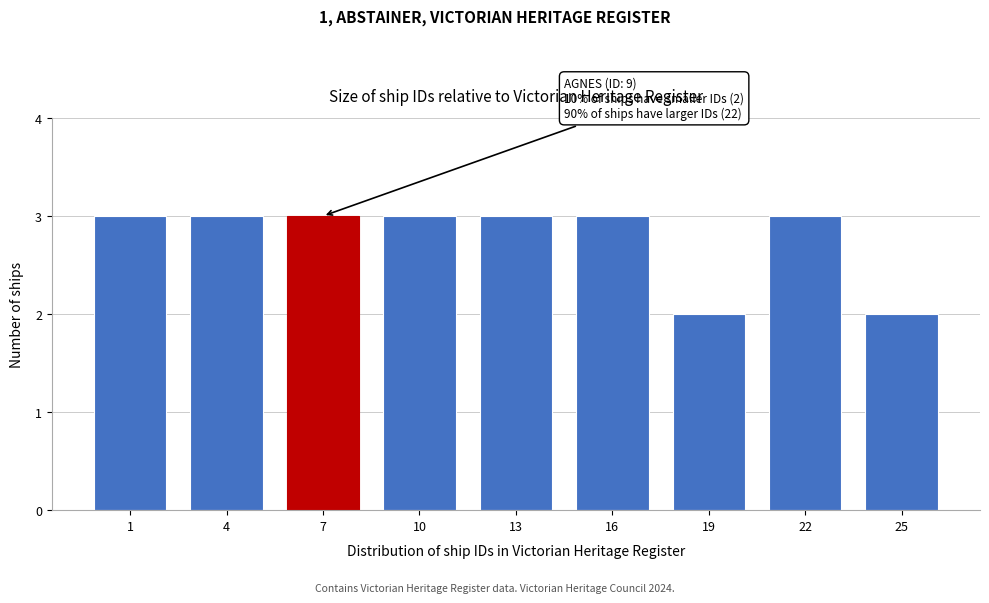

Reading right to left, what are all the values shown in this chart?

2	3	2	3	3	3	3	3	3